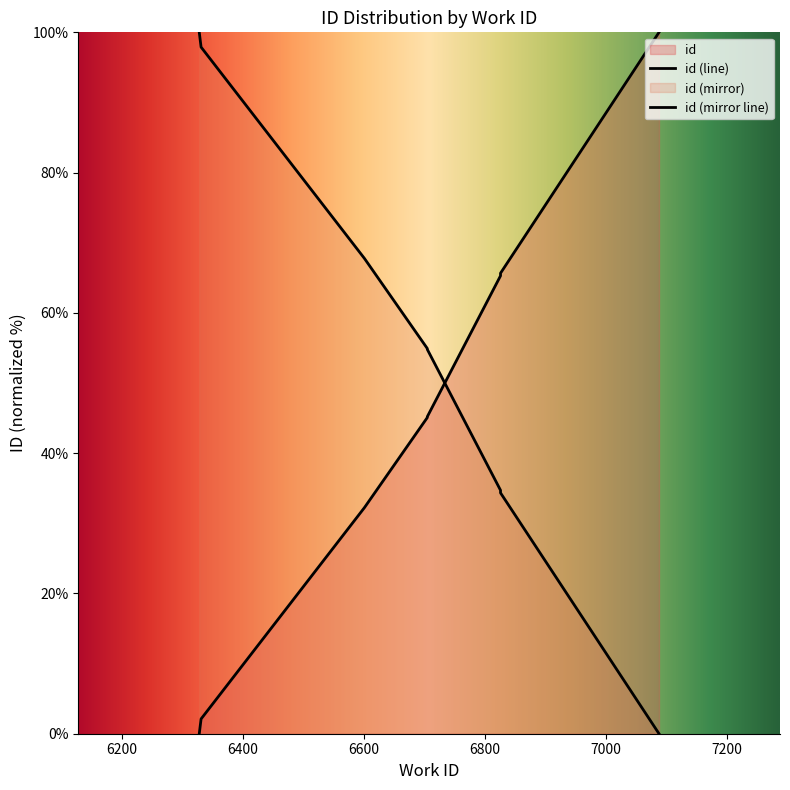

List the labels in order of value, smallest first.

6328, 6331, 6601, 6705, 6705, 6705, 6705, 6826, 6826, 7088